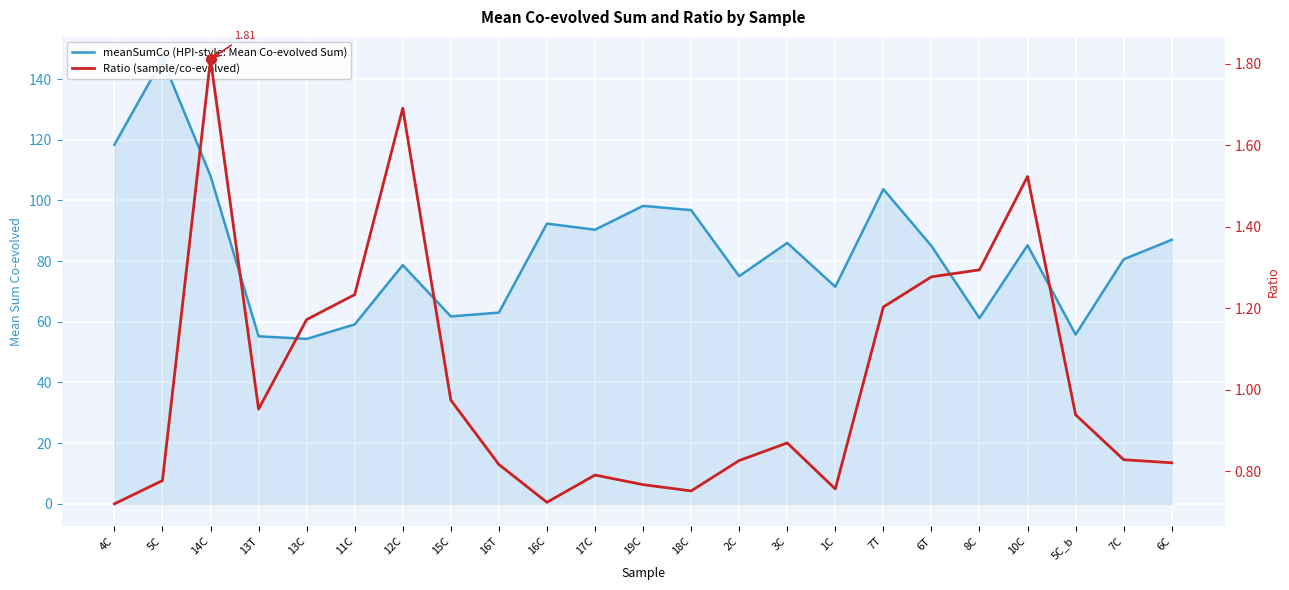

At how many categories does at least one series exceed 114?

2